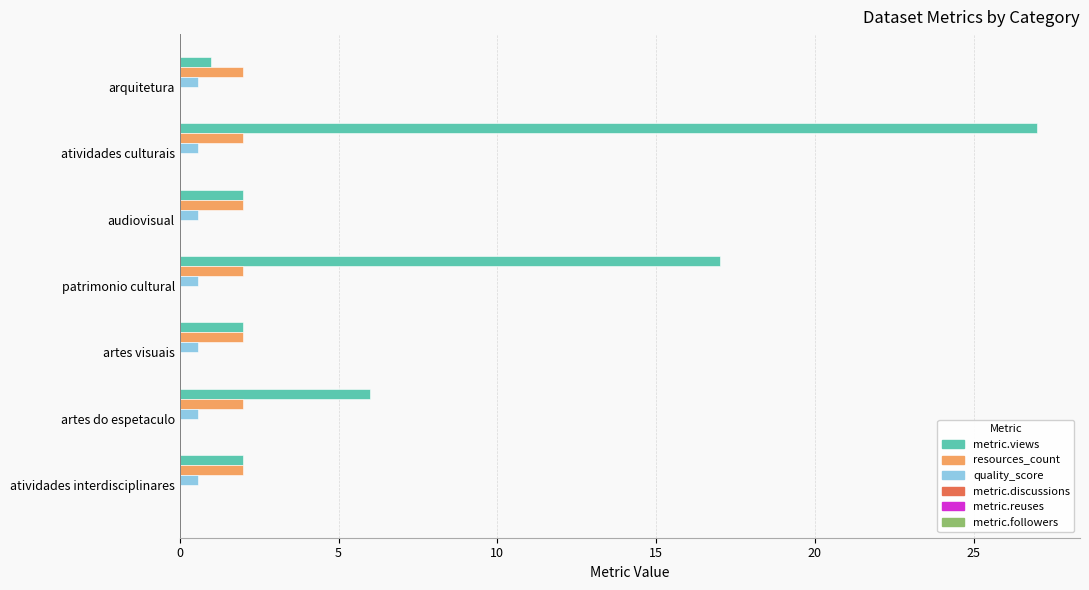

The resources_count series shows 3.1 at patrimonio cultural. True or false?

False